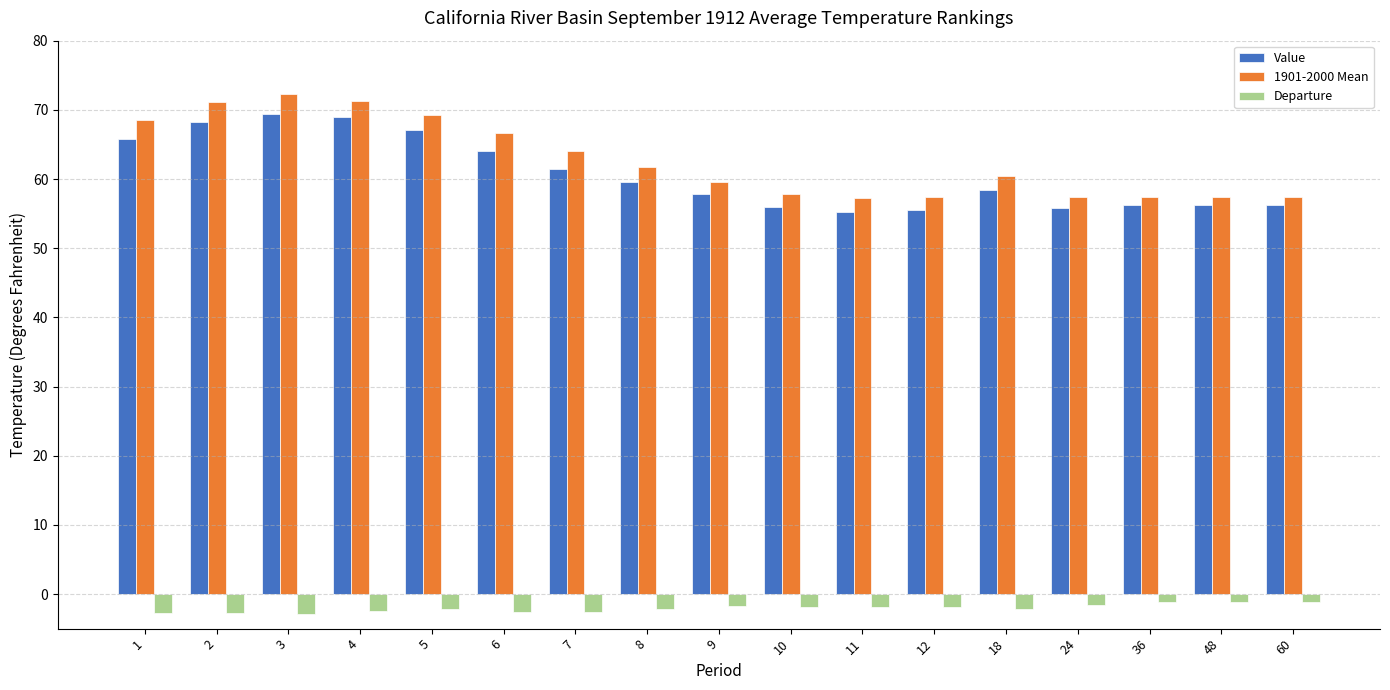

True or false: 1901-2000 Mean has a value of 28.1 at 12.

False